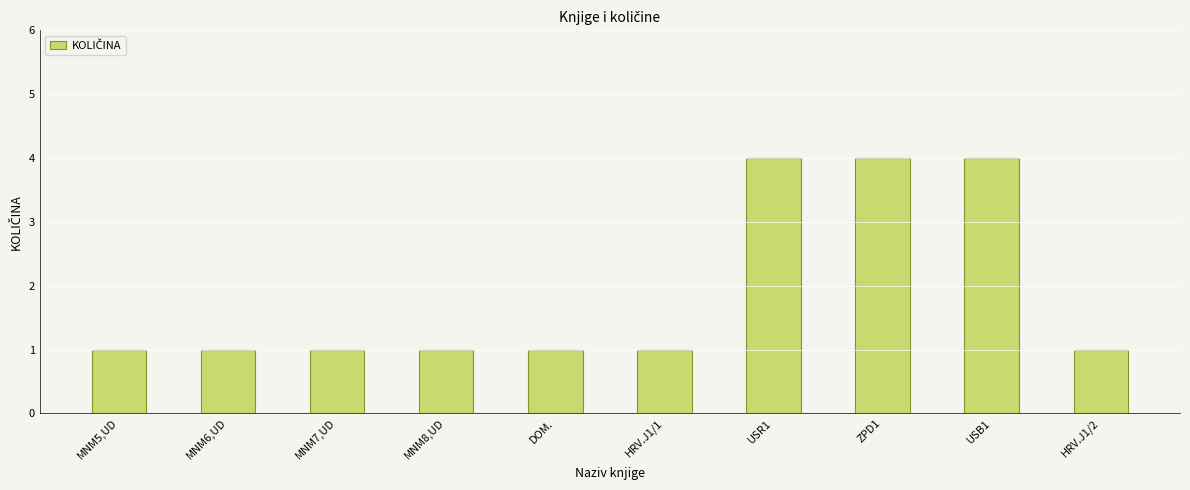

What is the difference between the maximum and minimum values?

3